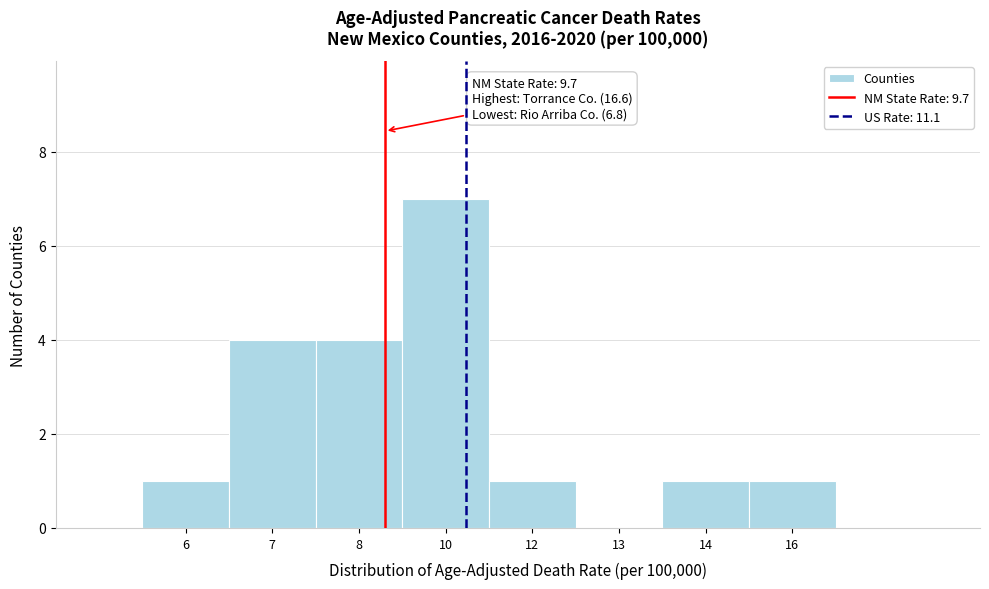

Reading left to right, transcribe all the data shown in this chart.

6=1	7=4	8=4	10=7	12=1	13=0	14=1	16=1